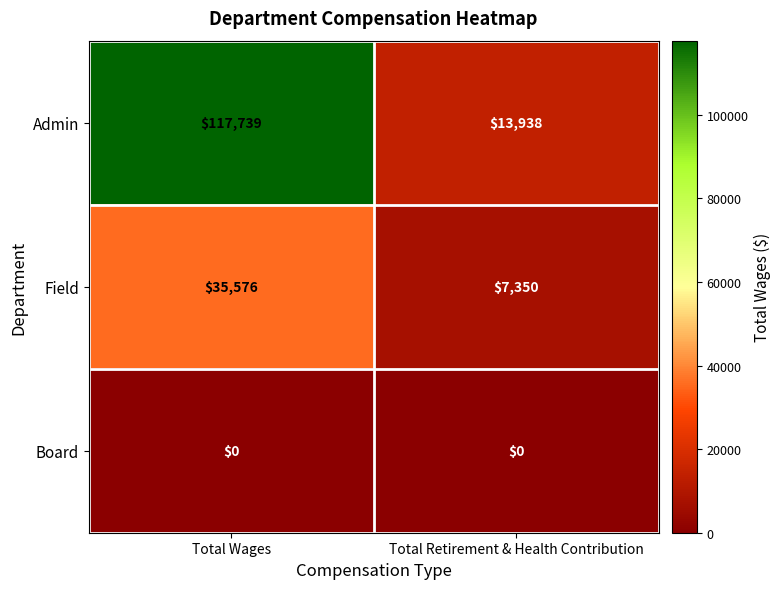

How many data points does each series have?

2